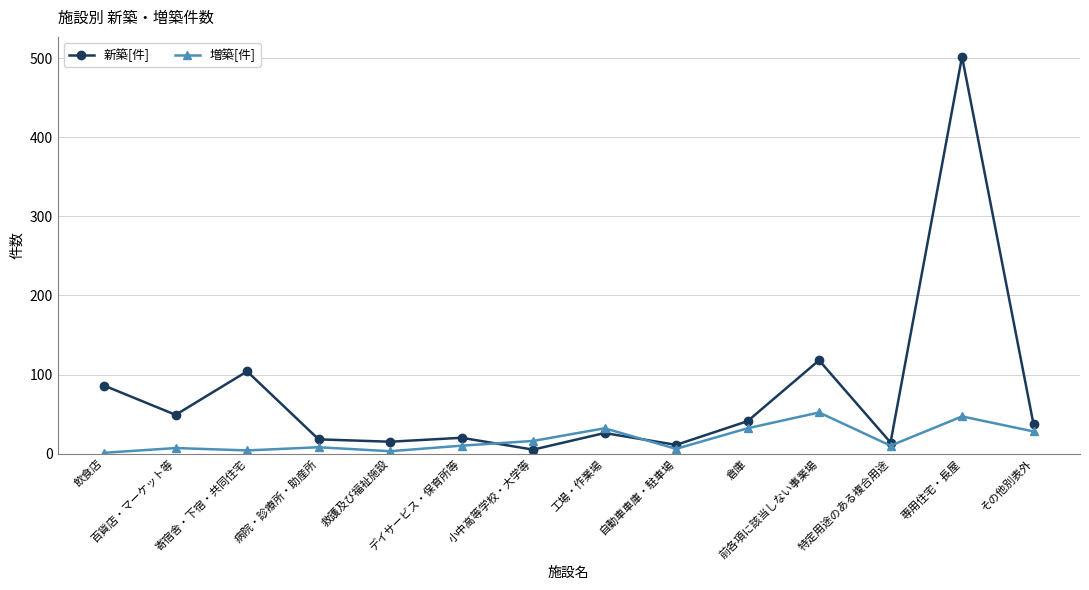

Rank the series by their maximum value, from lowest to highest.

増築[件], 新築[件]